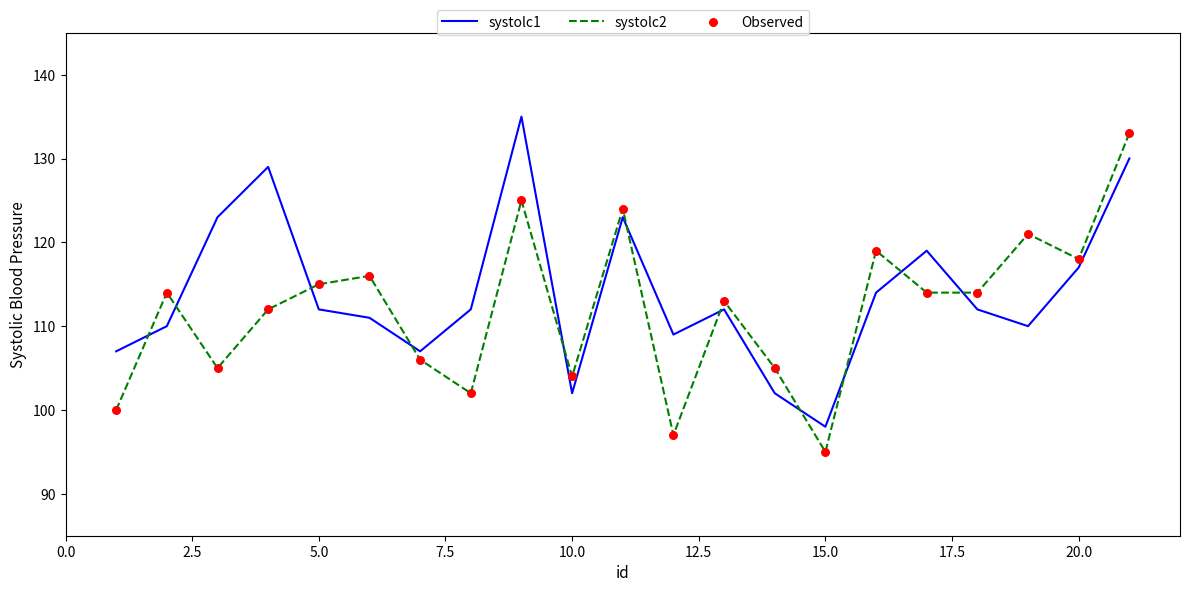

True or false: systolc1 and systolc2 cross at least once.

True